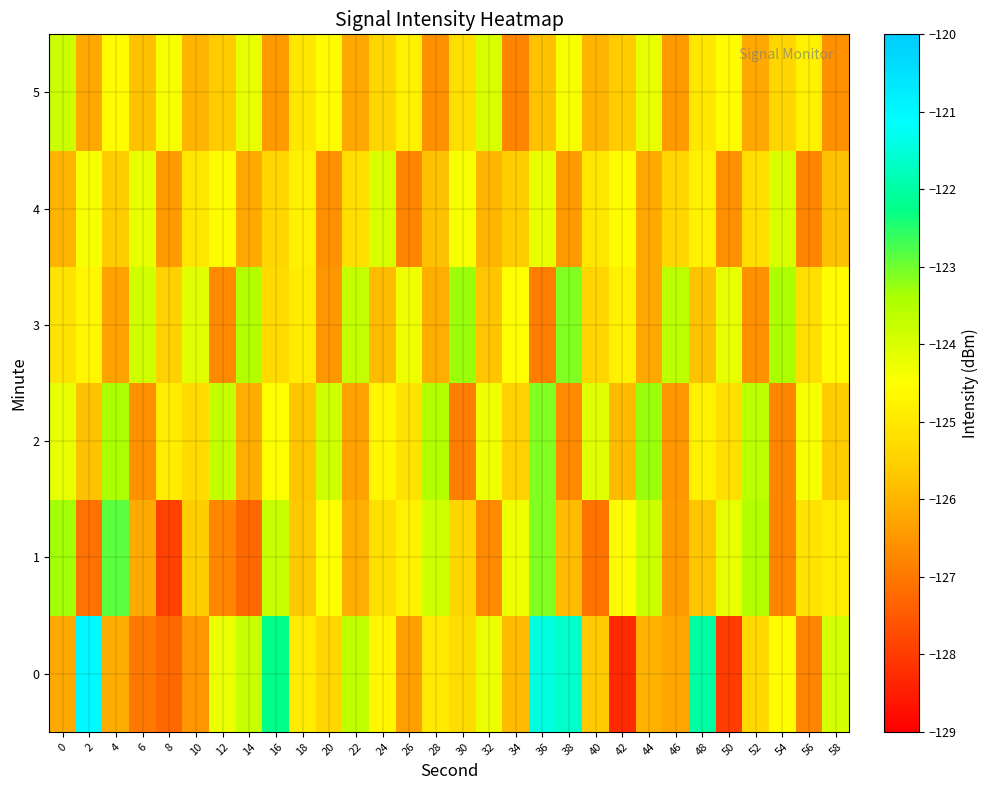

Reading left to right, transcribe all the data shown in this chart.

0: 0=-126.2	2=-121.0	4=-126.1	6=-127.0	8=-127.3	10=-126.5	12=-124.2	14=-123.8	16=-122.2	18=-124.9	20=-125.4	22=-123.7	24=-124.7	26=-126.3	28=-125.0	30=-125.3	32=-124.2	34=-125.9	36=-121.4	38=-121.6	40=-125.6	42=-128.3	44=-126.0	46=-126.2	48=-122.0	50=-128.0	52=-125.3	54=-124.6	56=-126.8	58=-123.9
1: 0=-123.3	2=-127.1	4=-122.9	6=-126.2	8=-127.9	10=-125.6	12=-126.8	14=-127.3	16=-123.8	18=-125.7	20=-124.5	22=-126.1	24=-125.2	26=-124.8	28=-123.9	30=-125.4	32=-126.7	34=-124.3	36=-123.1	38=-125.9	40=-127.1	42=-124.6	44=-123.8	46=-126.4	48=-125.7	50=-124.2	52=-123.5	54=-126.8	56=-125.1	58=-124.9
2: 0=-124.2	2=-125.8	4=-123.4	6=-126.6	8=-124.9	10=-125.3	12=-123.7	14=-126.1	16=-124.5	18=-125.7	20=-123.9	22=-126.3	24=-124.7	26=-125.1	28=-123.5	30=-126.9	32=-124.3	34=-125.5	36=-123.1	38=-126.7	40=-124.1	42=-125.9	44=-123.3	46=-126.5	48=-124.8	50=-125.2	52=-123.6	54=-126.8	56=-124.4	58=-125.6
3: 0=-125.1	2=-124.7	4=-126.3	6=-123.9	8=-125.5	10=-124.1	12=-126.7	14=-123.5	16=-125.3	18=-124.9	20=-126.5	22=-123.7	24=-125.9	26=-124.3	28=-126.1	30=-123.3	32=-125.7	34=-124.5	36=-126.9	38=-123.1	40=-125.4	42=-124.8	44=-126.2	46=-123.6	48=-125.8	50=-124.2	52=-126.6	54=-123.4	56=-125.2	58=-124.6
4: 0=-126.0	2=-124.4	4=-125.6	6=-124.2	8=-126.4	10=-125.0	12=-124.6	14=-126.2	16=-125.4	18=-124.8	20=-126.6	22=-125.2	24=-124.0	26=-126.8	28=-125.8	30=-124.4	32=-126.0	34=-125.6	36=-124.2	38=-126.4	40=-125.0	42=-124.6	44=-126.2	46=-125.4	48=-124.8	50=-126.6	52=-125.2	54=-124.0	56=-126.8	58=-125.8
5: 0=-123.8	2=-126.2	4=-124.6	6=-125.8	8=-124.4	10=-126.0	12=-125.6	14=-124.2	16=-126.4	18=-125.0	20=-124.6	22=-126.2	24=-125.4	26=-124.8	28=-126.6	30=-125.2	32=-124.0	34=-126.8	36=-125.8	38=-124.4	40=-126.0	42=-125.6	44=-124.2	46=-126.4	48=-125.0	50=-124.6	52=-126.2	54=-125.4	56=-124.8	58=-126.6